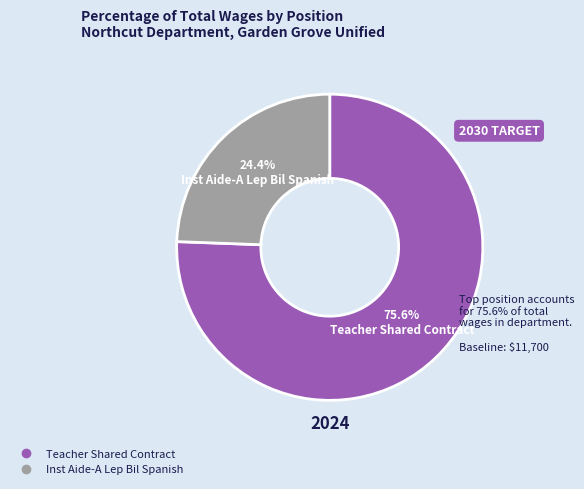

What percentage do Teacher Shared Contract and Inst Aide-A Lep Bil Spanish together represent?

100.0%